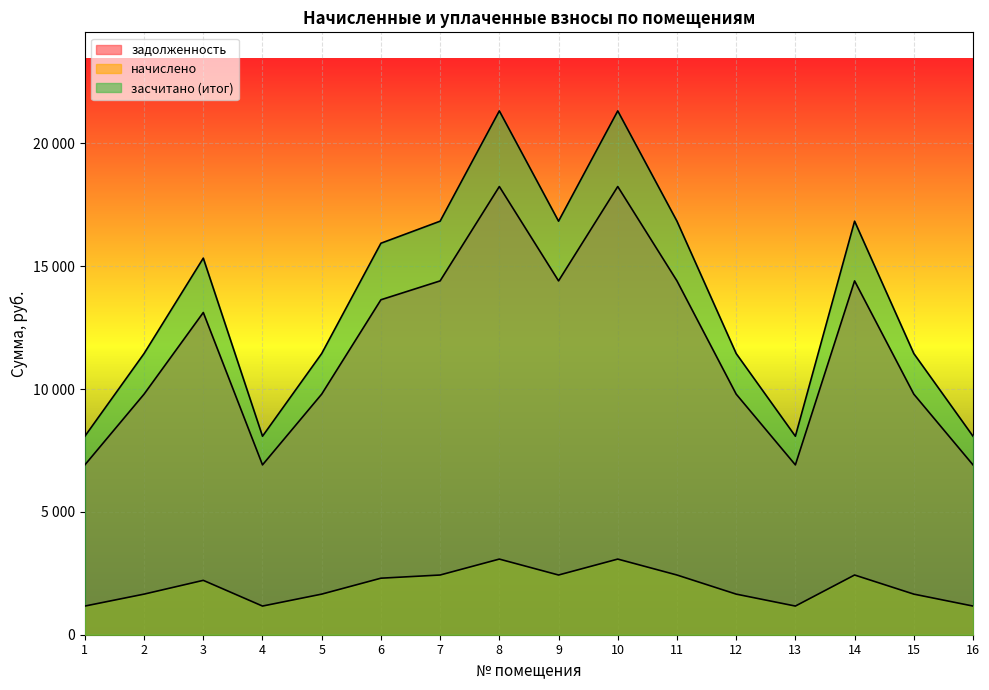

Does the chart display data point markers on the line(s)?

No